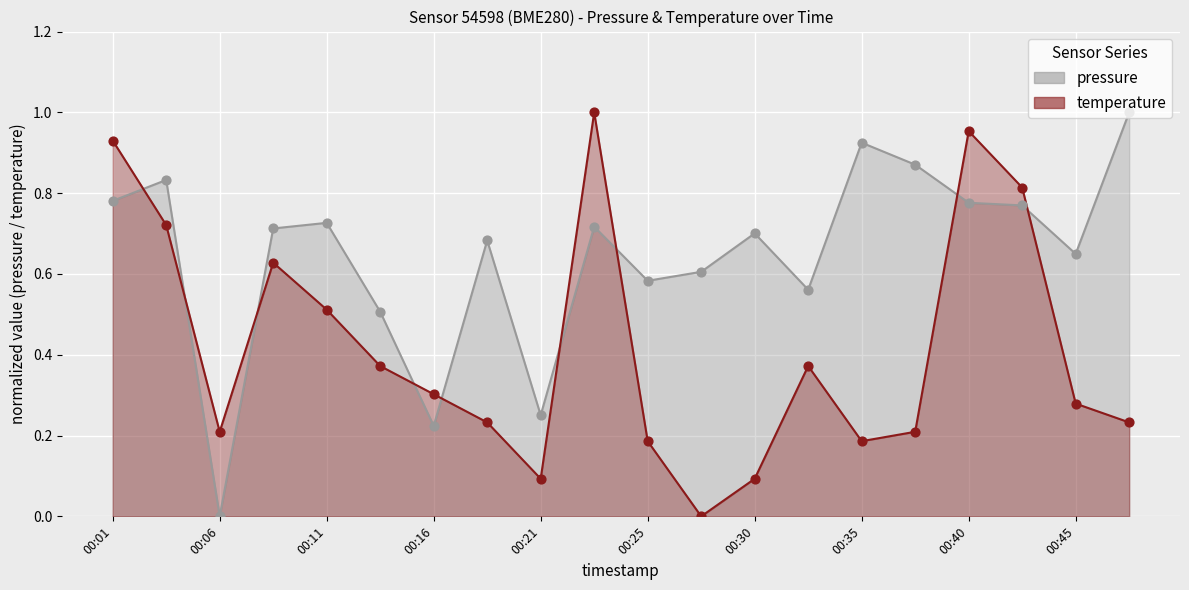

What is the total value across all series at 00:03?

1.6